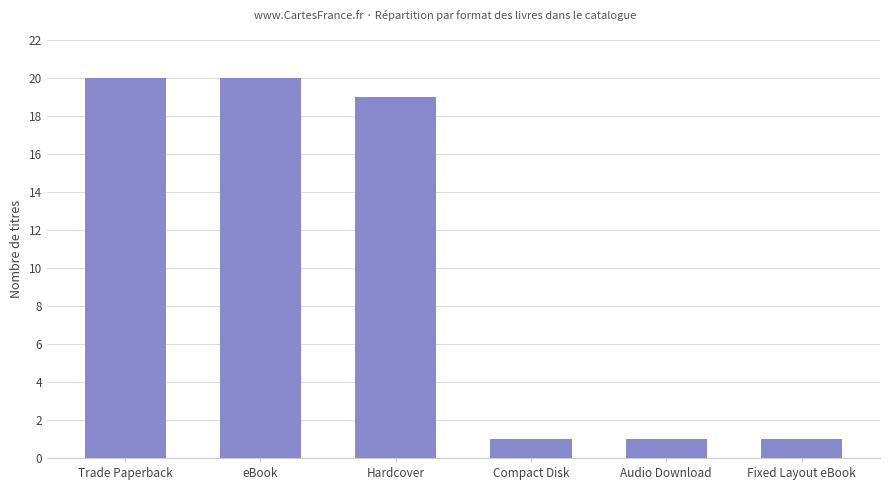

Reading right to left, extract all data points from this chart.

Fixed Layout eBook=1	Audio Download=1	Compact Disk=1	Hardcover=19	eBook=20	Trade Paperback=20